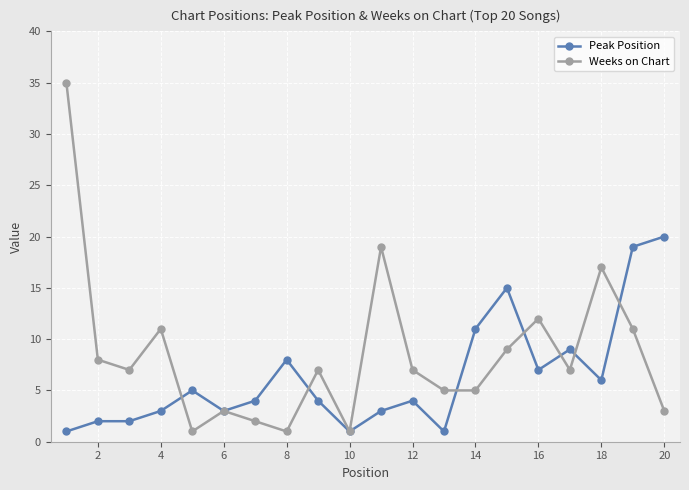

How many series are shown in this chart?

2